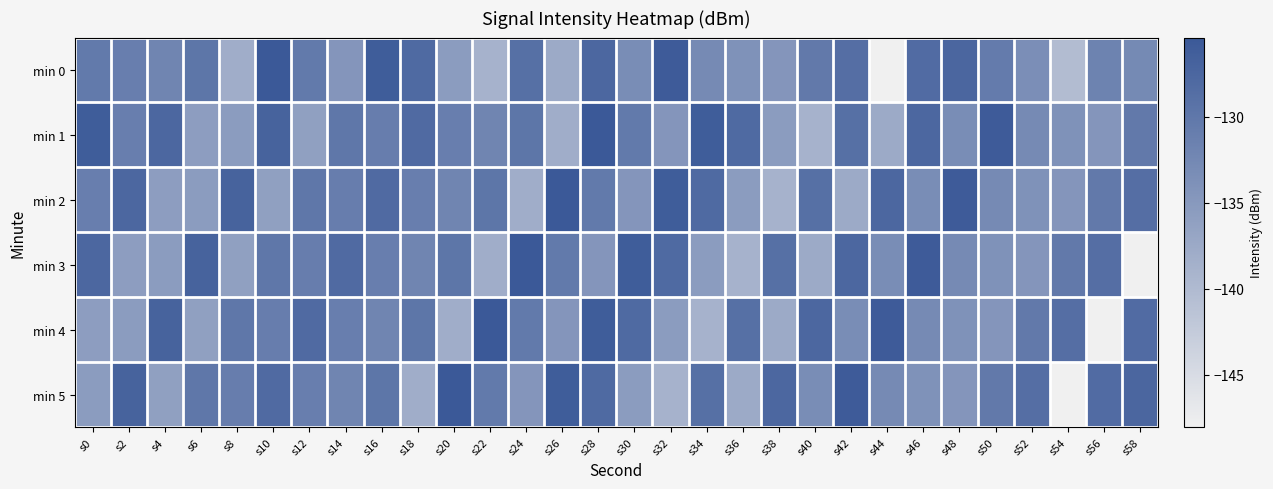

Reading left to right, extract all data points from this chart.

min 0: s0=-130.4	s2=-131.1	s4=-132.1	s6=-129.8	s8=-138.1	s10=-125.4	s12=-130.4	s14=-134.5	s16=-126.1	s18=-128.0	s20=-135.5	s22=-138.8	s24=-128.9	s26=-137.5	s28=-127.6	s30=-133.2	s32=-125.9	s34=-132.9	s36=-134.0	s38=-134.6	s40=-130.3	s42=-128.7	s44=-148.1	s46=-128.3	s48=-127.5	s50=-130.6	s52=-133.5	s54=-140.3	s56=-131.7	s58=-132.8
min 1: s0=-126.0	s2=-131.1	s4=-127.6	s6=-135.7	s8=-135.6	s10=-127.0	s12=-136.1	s14=-130.1	s16=-131.0	s18=-128.1	s20=-131.1	s22=-132.1	s24=-129.8	s26=-138.1	s28=-125.4	s30=-130.4	s32=-134.5	s34=-126.1	s36=-128.0	s38=-135.5	s40=-138.8	s42=-128.9	s44=-137.5	s46=-127.6	s48=-133.2	s50=-125.9	s52=-132.9	s54=-134.0	s56=-134.6	s58=-130.3
min 2: s0=-131.1	s2=-127.6	s4=-135.7	s6=-135.6	s8=-127.0	s10=-136.1	s12=-130.1	s14=-131.0	s16=-128.1	s18=-131.1	s20=-132.1	s22=-129.8	s24=-138.1	s26=-125.4	s28=-130.4	s30=-134.5	s32=-126.1	s34=-128.0	s36=-135.5	s38=-138.8	s40=-128.9	s42=-137.5	s44=-127.6	s46=-133.2	s48=-125.9	s50=-132.9	s52=-134.0	s54=-134.6	s56=-130.3	s58=-128.7
min 3: s0=-127.6	s2=-135.7	s4=-135.6	s6=-127.0	s8=-136.1	s10=-130.1	s12=-131.0	s14=-128.1	s16=-131.1	s18=-132.1	s20=-129.8	s22=-138.1	s24=-125.4	s26=-130.4	s28=-134.5	s30=-126.1	s32=-128.0	s34=-135.5	s36=-138.8	s38=-128.9	s40=-137.5	s42=-127.6	s44=-133.2	s46=-125.9	s48=-132.9	s50=-134.0	s52=-134.6	s54=-130.3	s56=-128.7	s58=-148.1
min 4: s0=-135.7	s2=-135.6	s4=-127.0	s6=-136.1	s8=-130.1	s10=-131.0	s12=-128.1	s14=-131.1	s16=-132.1	s18=-129.8	s20=-138.1	s22=-125.4	s24=-130.4	s26=-134.5	s28=-126.1	s30=-128.0	s32=-135.5	s34=-138.8	s36=-128.9	s38=-137.5	s40=-127.6	s42=-133.2	s44=-125.9	s46=-132.9	s48=-134.0	s50=-134.6	s52=-130.3	s54=-128.7	s56=-148.1	s58=-128.3
min 5: s0=-135.6	s2=-127.0	s4=-136.1	s6=-130.1	s8=-131.0	s10=-128.1	s12=-131.1	s14=-132.1	s16=-129.8	s18=-138.1	s20=-125.4	s22=-130.4	s24=-134.5	s26=-126.1	s28=-128.0	s30=-135.5	s32=-138.8	s34=-128.9	s36=-137.5	s38=-127.6	s40=-133.2	s42=-125.9	s44=-132.9	s46=-134.0	s48=-134.6	s50=-130.3	s52=-128.7	s54=-148.1	s56=-128.3	s58=-127.5